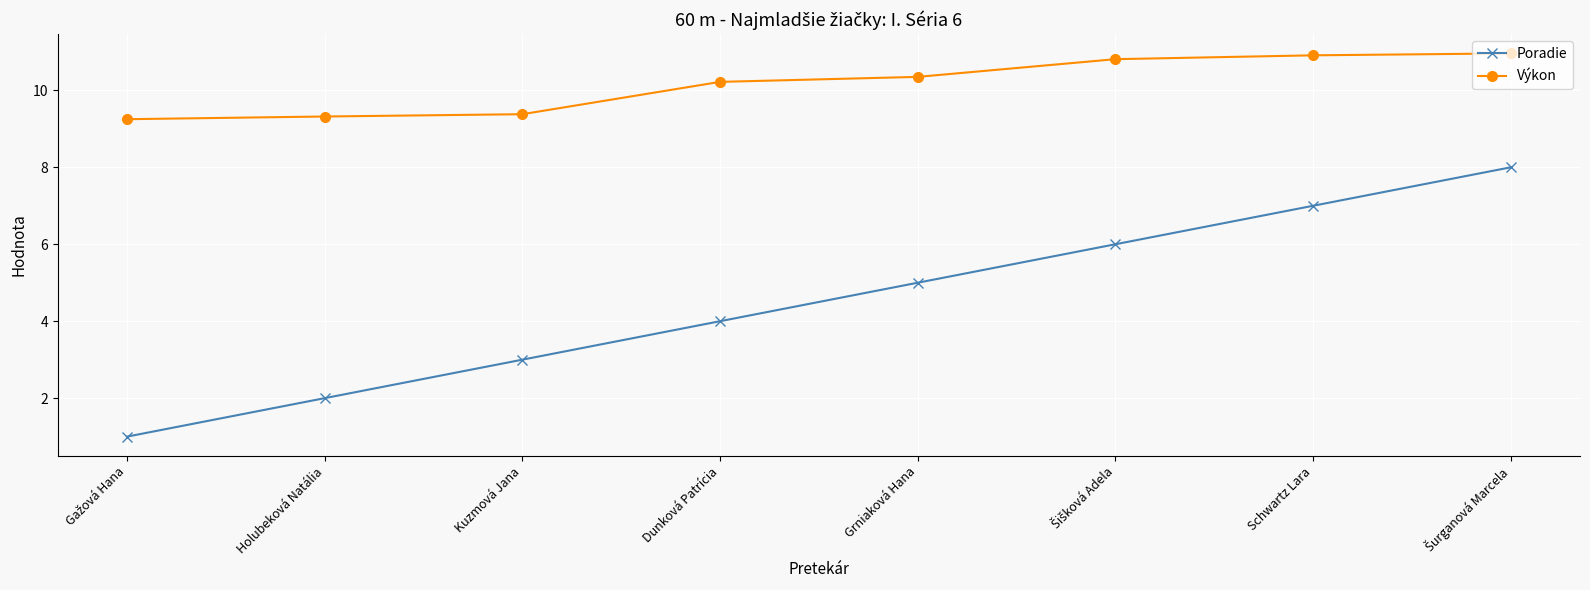

Is it true that Výkon equals 10.2 at Dunková Patrícia?

True